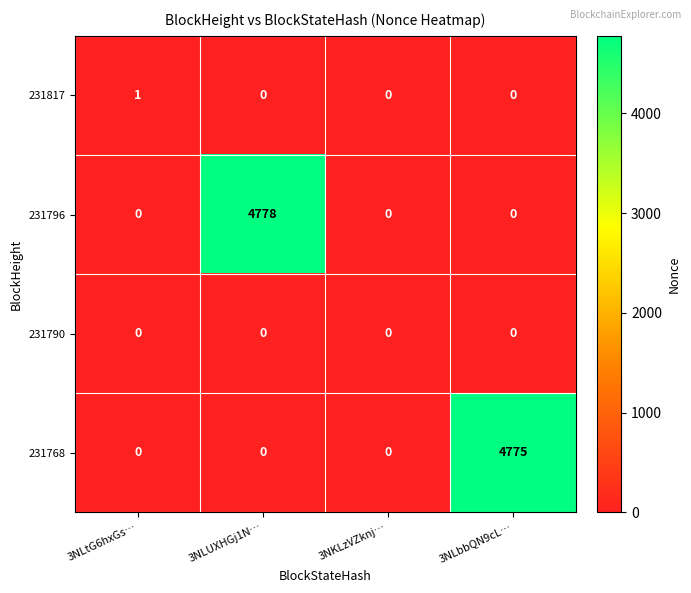

How many categories are shown in the chart?

4